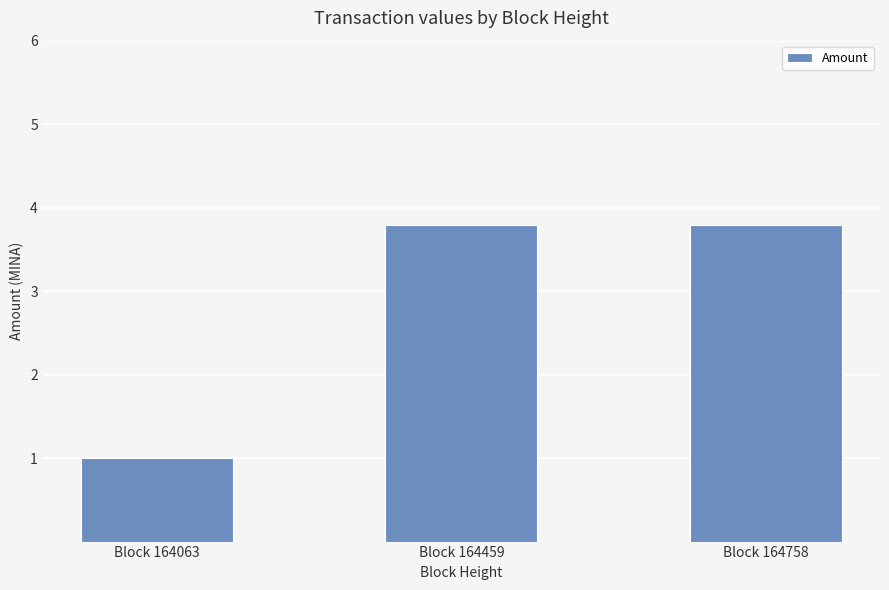

Are the bars grouped side by side (vs. stacked)?

No